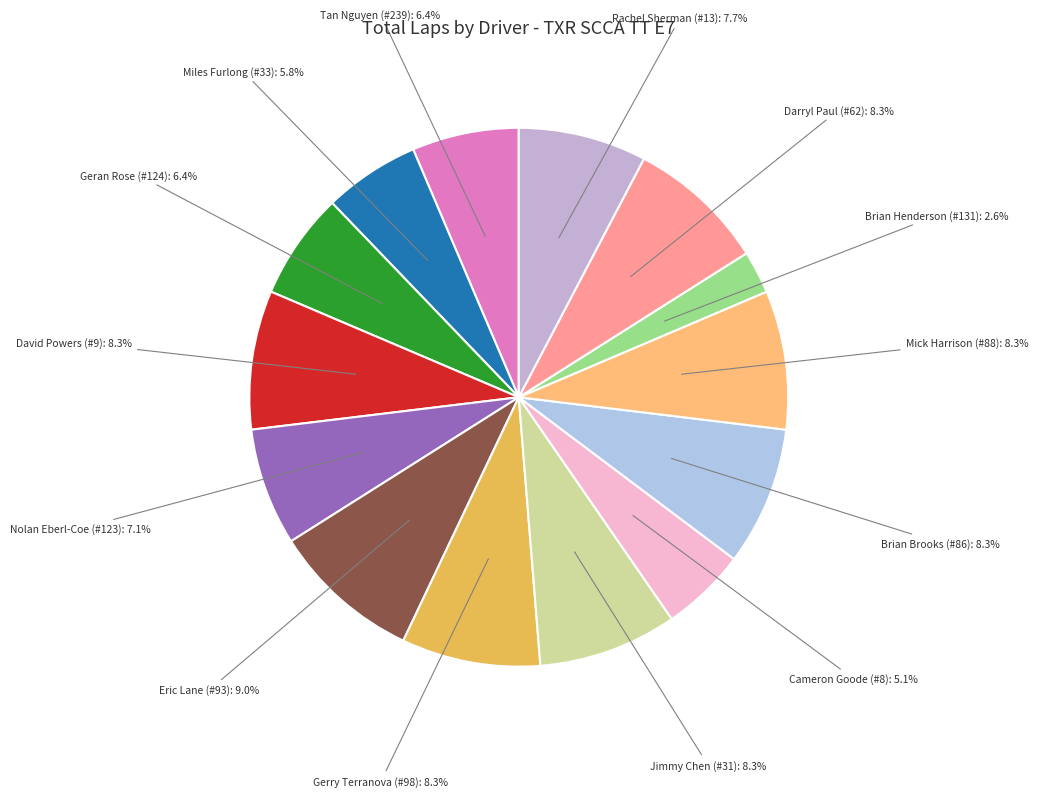

Count the number of slices in the pie.

14